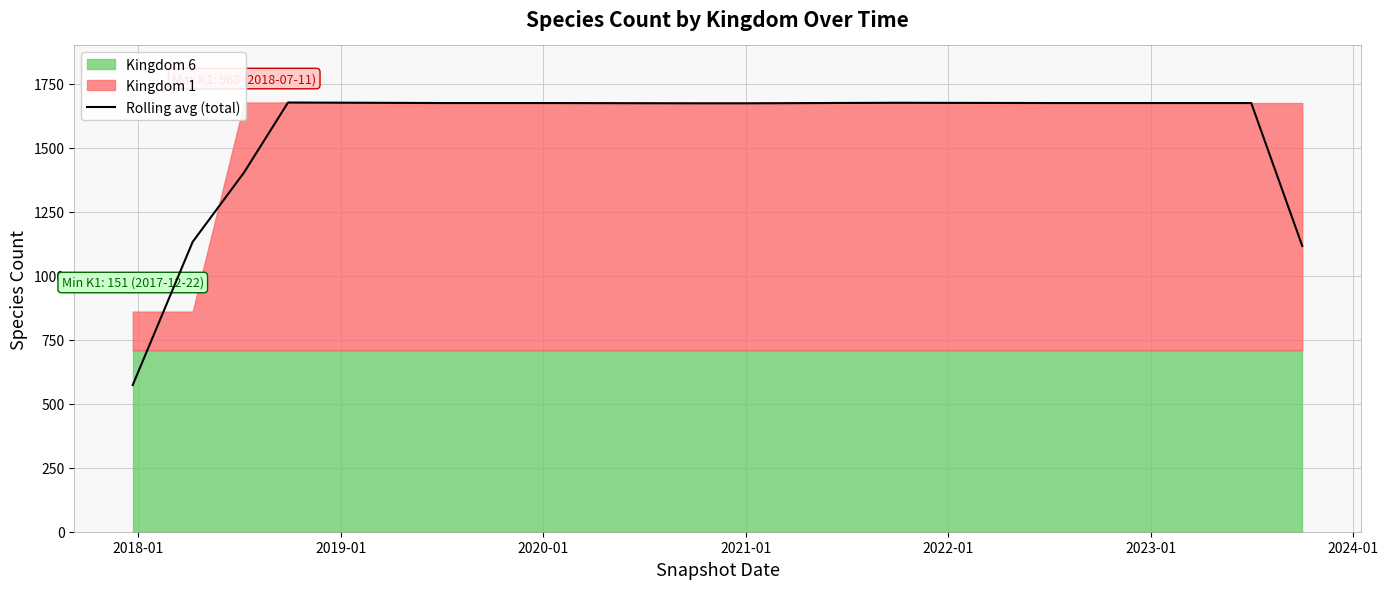

Reading right to left, extract all data points from this chart.

1116.7	1675.0	1675.0	1675.0	1675.0	1675.0	1675.3	1675.7	1676.0	1675.3	1674.7	1674.0	1674.0	1674.3	1674.7	1675.0	1675.0	1675.0	1675.7	1676.3	1677.0	1404.7	1132.3	573.3